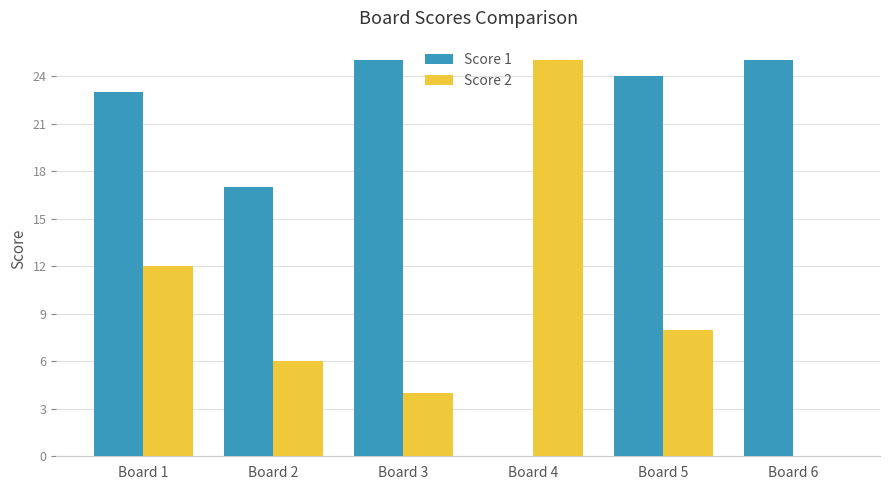

The Score 1 series shows 41 at Board 6. True or false?

False